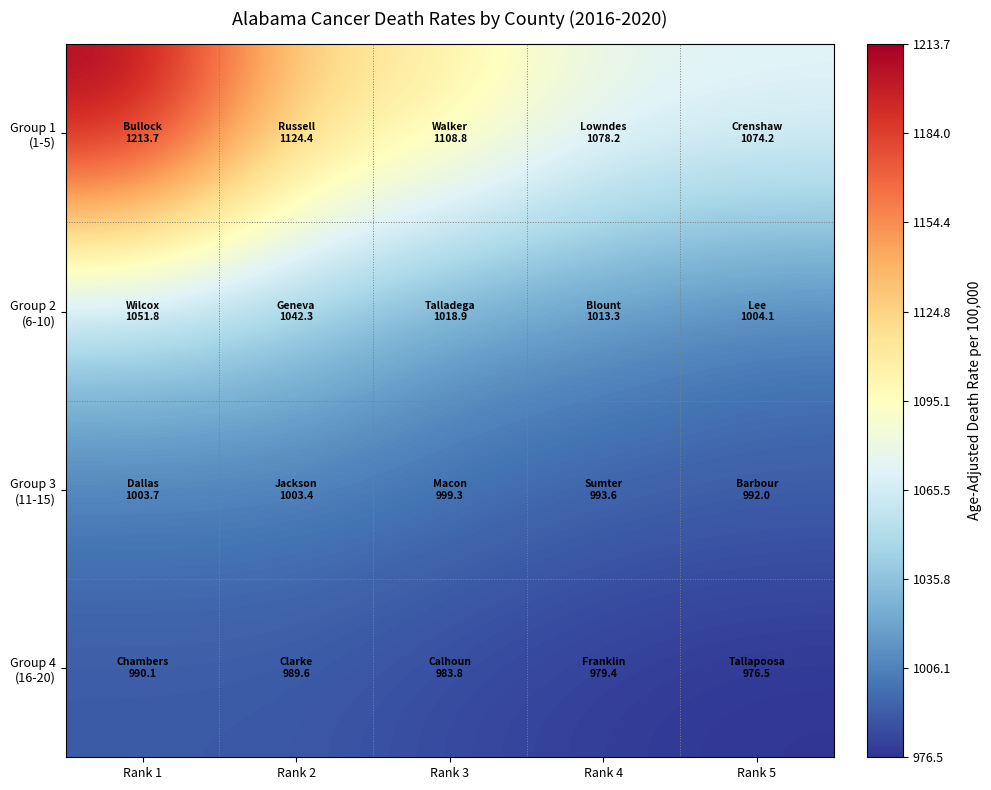

What is the spread (max minus min) of values at Rank 3?

125.0